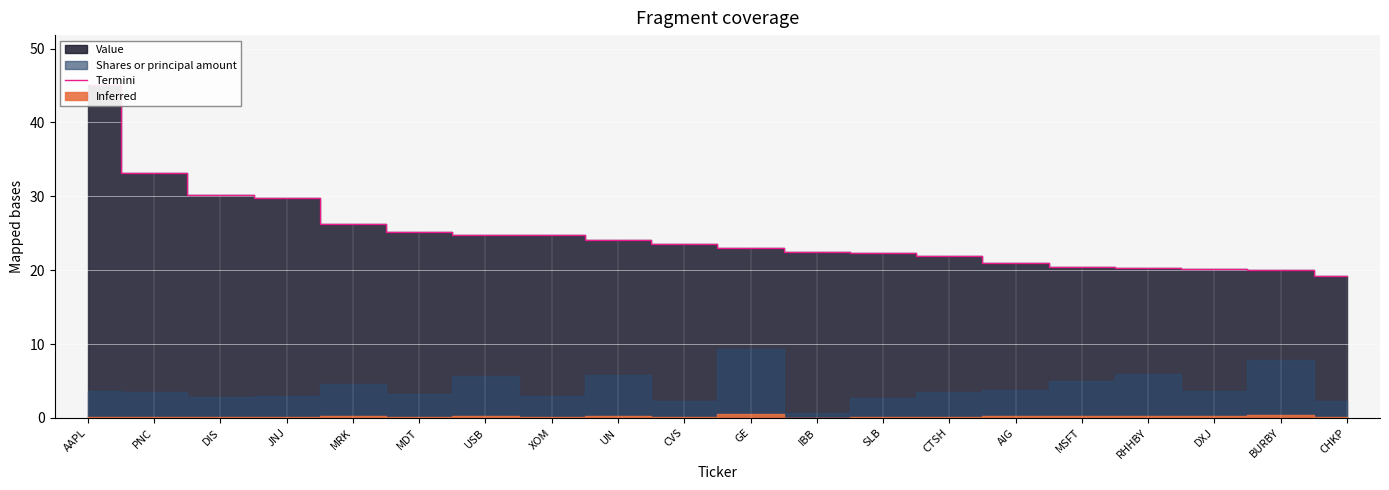

What is the average value?

24.9